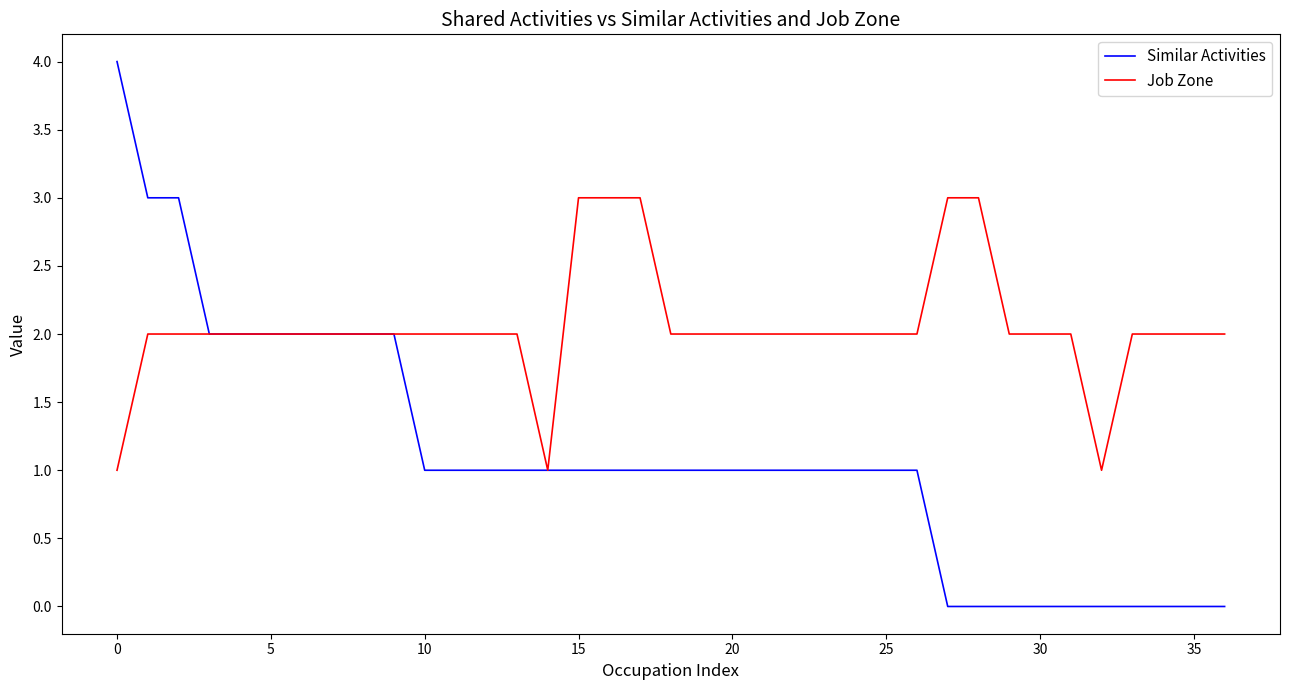

Which series has the largest total across all categories?

Job Zone